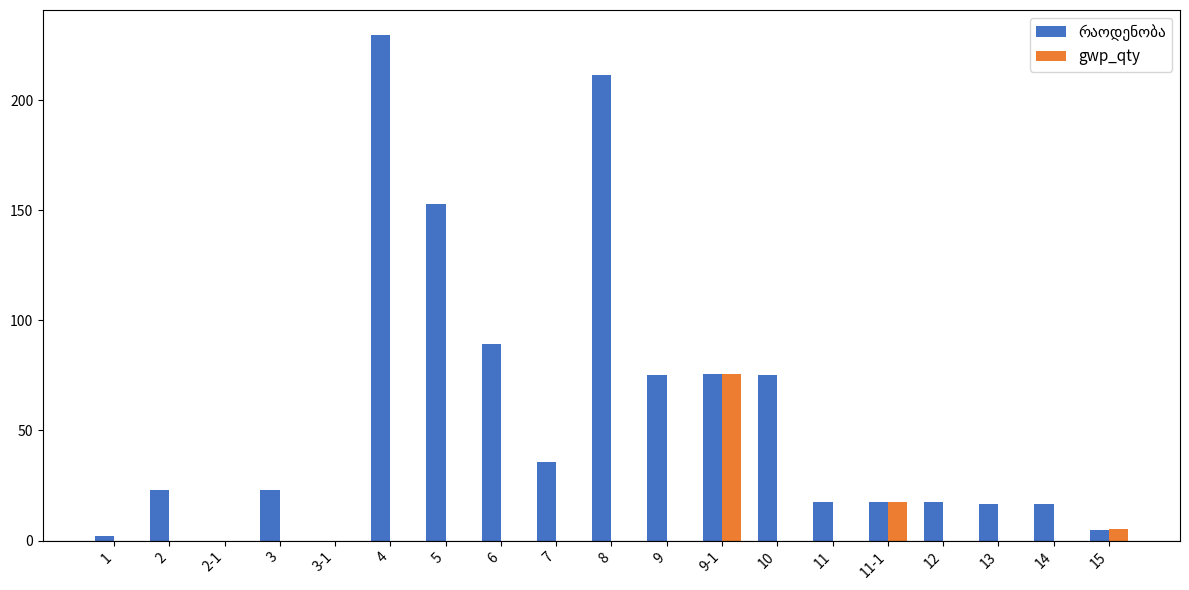

The gwp_qty series shows -31.8 at 9. True or false?

False